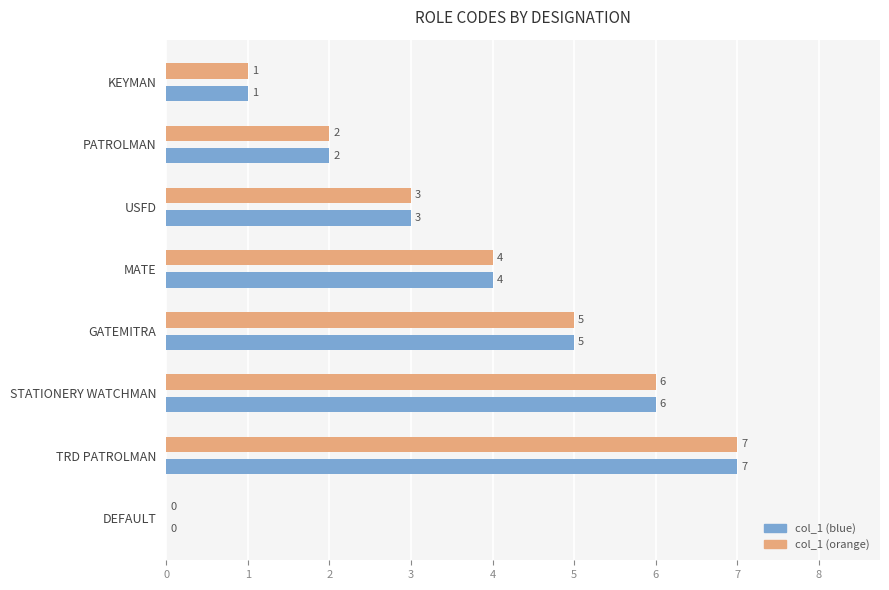

What are all the series names shown in the legend?

col_1 (blue), col_1 (orange)